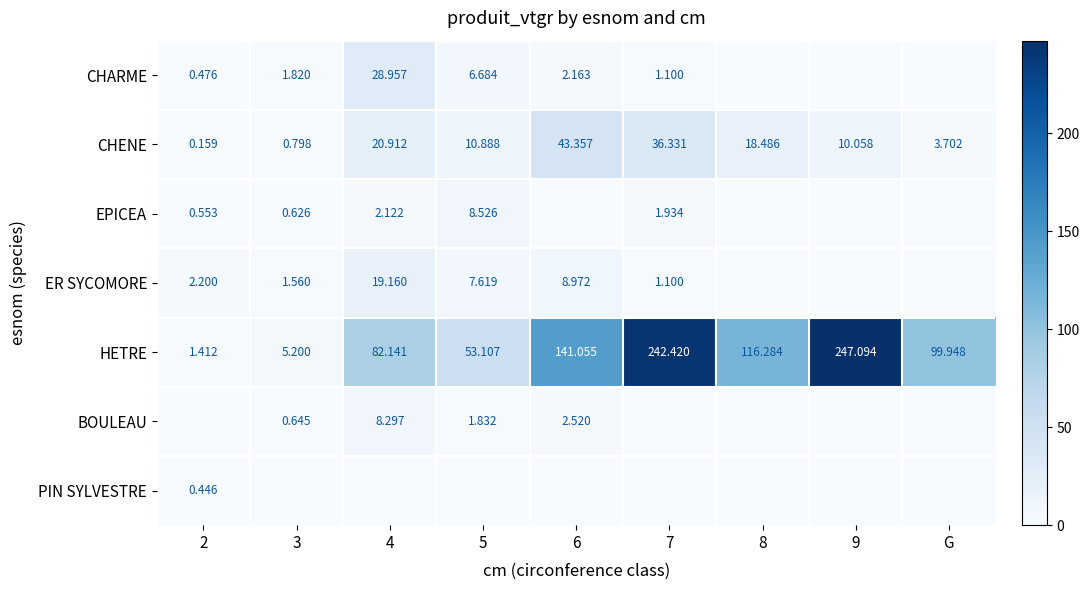

Is the value of CHENE at 4 greater than the value of EPICEA at 7?

Yes